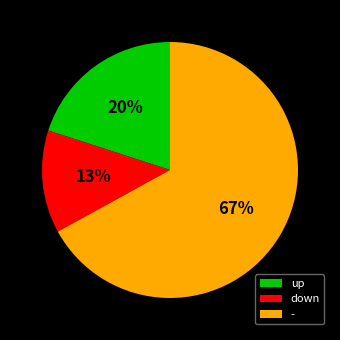

True or false: up accounts for 32% of the total.

False